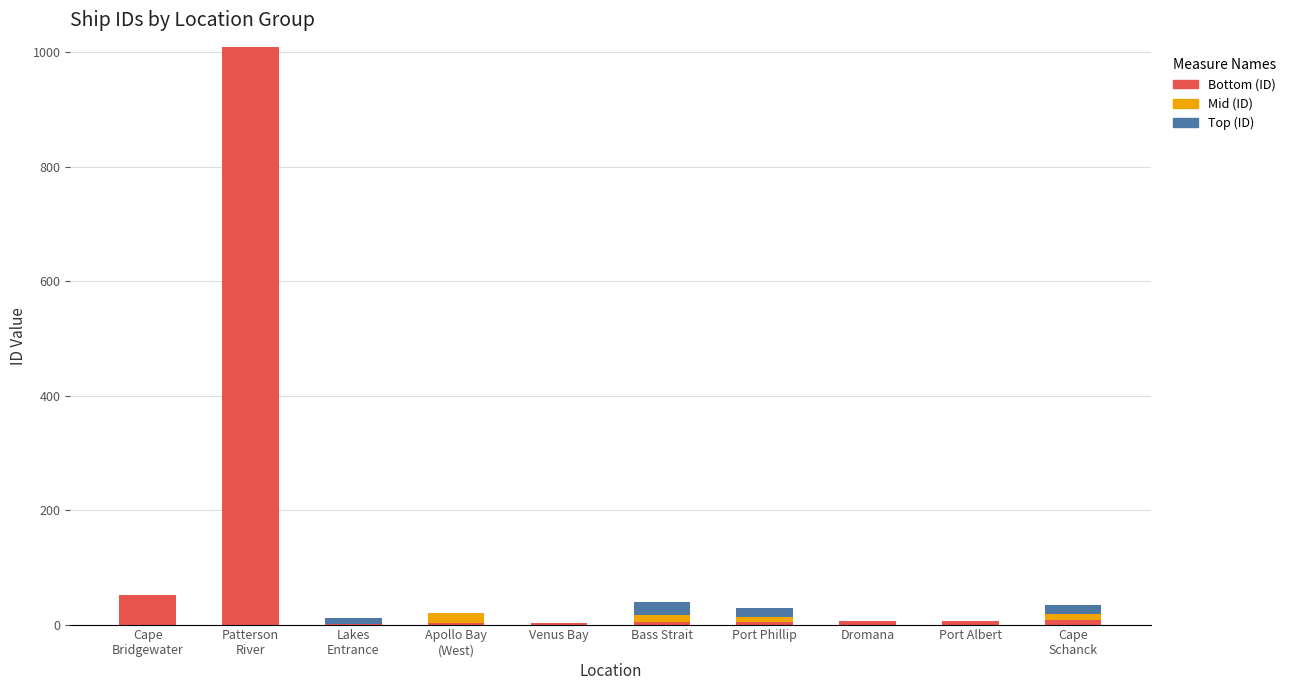

What is the maximum value for Bottom (ID)?

1009